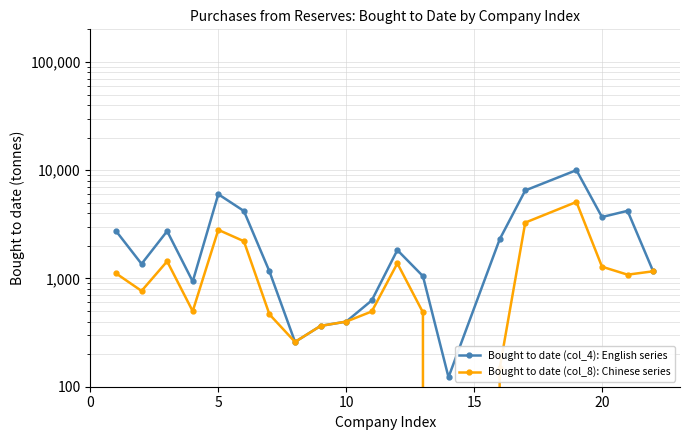

Is this an area chart (filled region under the line)?

No